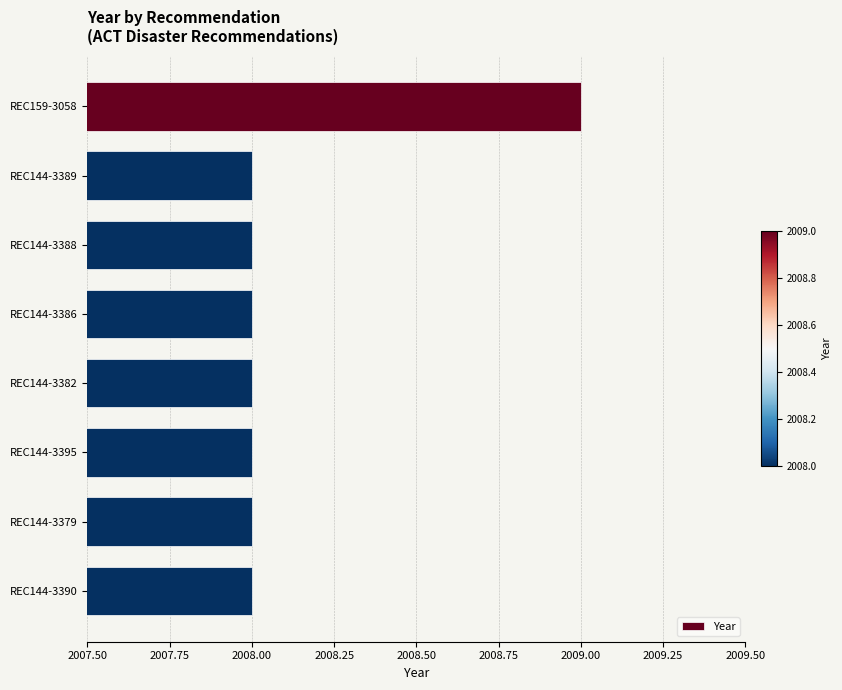

What position from the top is REC144-3382?

5